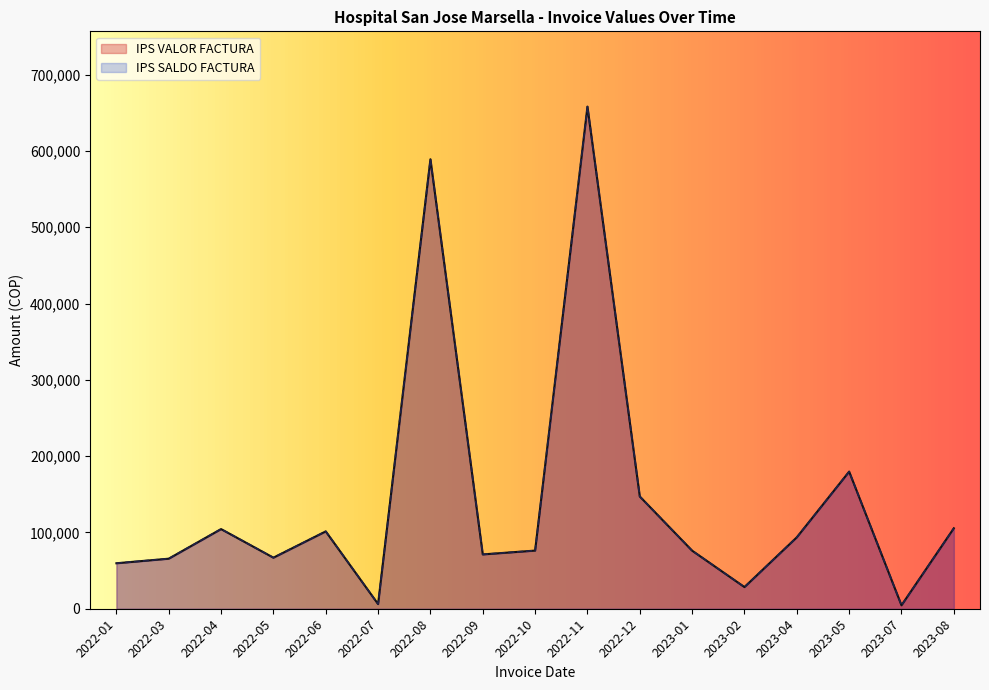

True or false: IPS VALOR FACTURA and IPS SALDO FACTURA cross at least once.

False